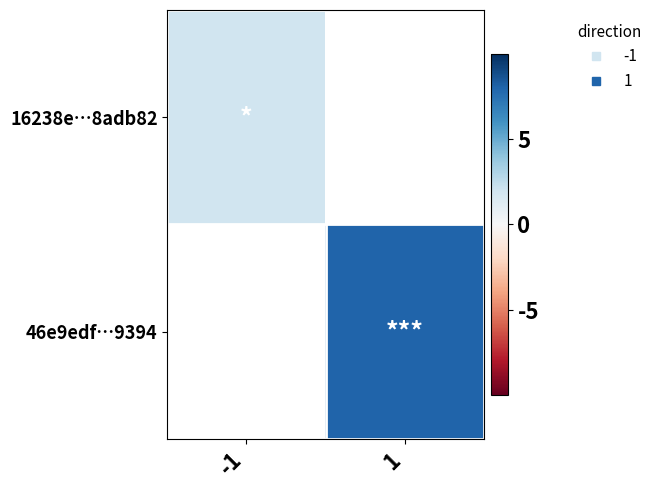

At which category does the chart reach its minimum across all series?

-1